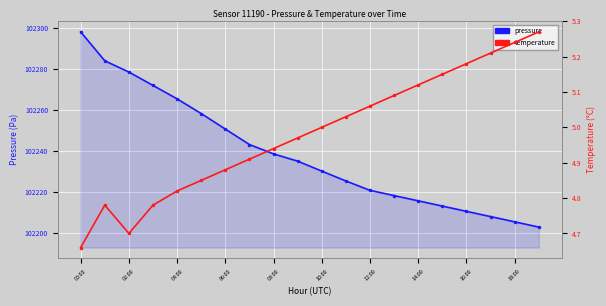

What is the approximate value of temperature at 11?

5.0